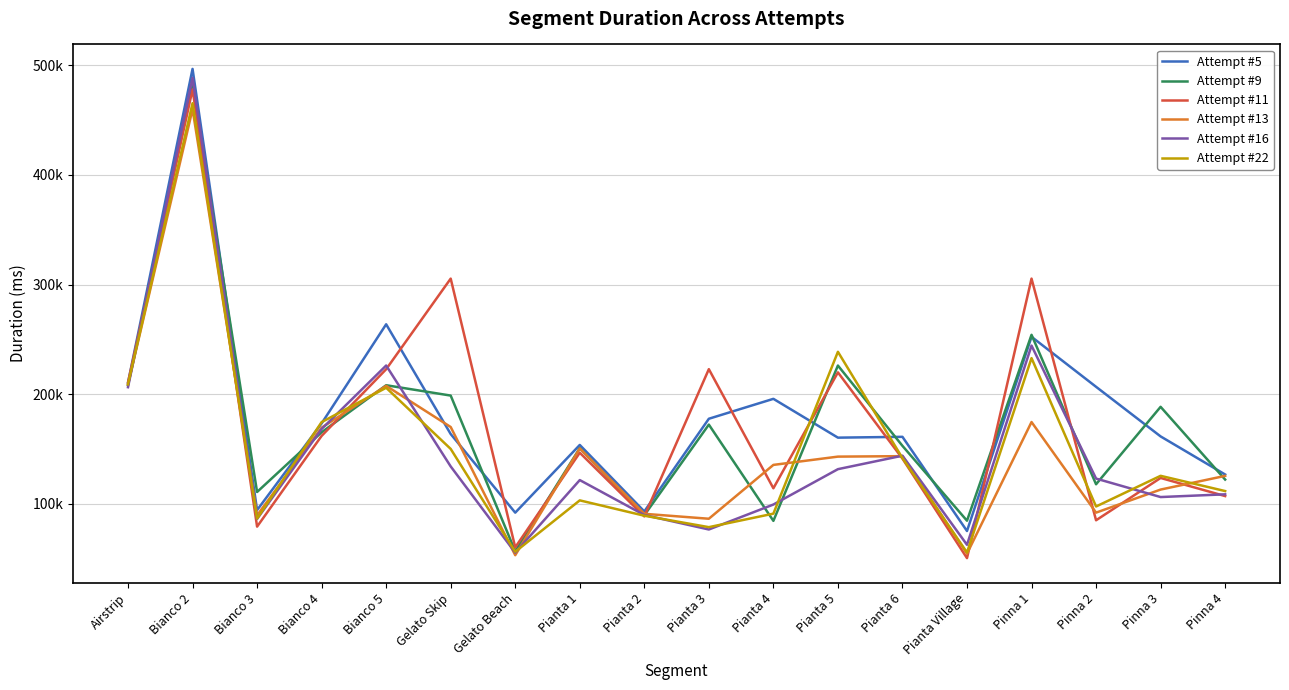

True or false: Attempt #16 and Attempt #5 intersect in this chart.

False